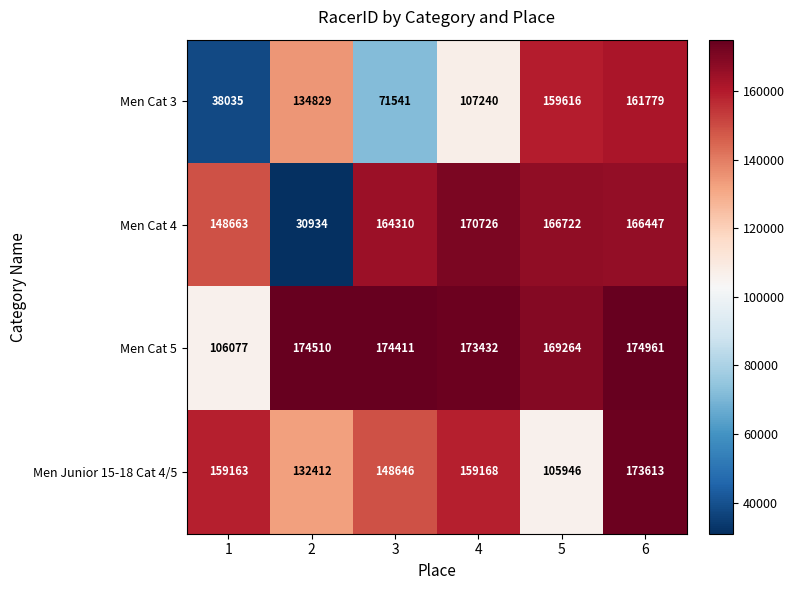

Between 1 and 4, which series saw the biggest shift?

Men Cat 3